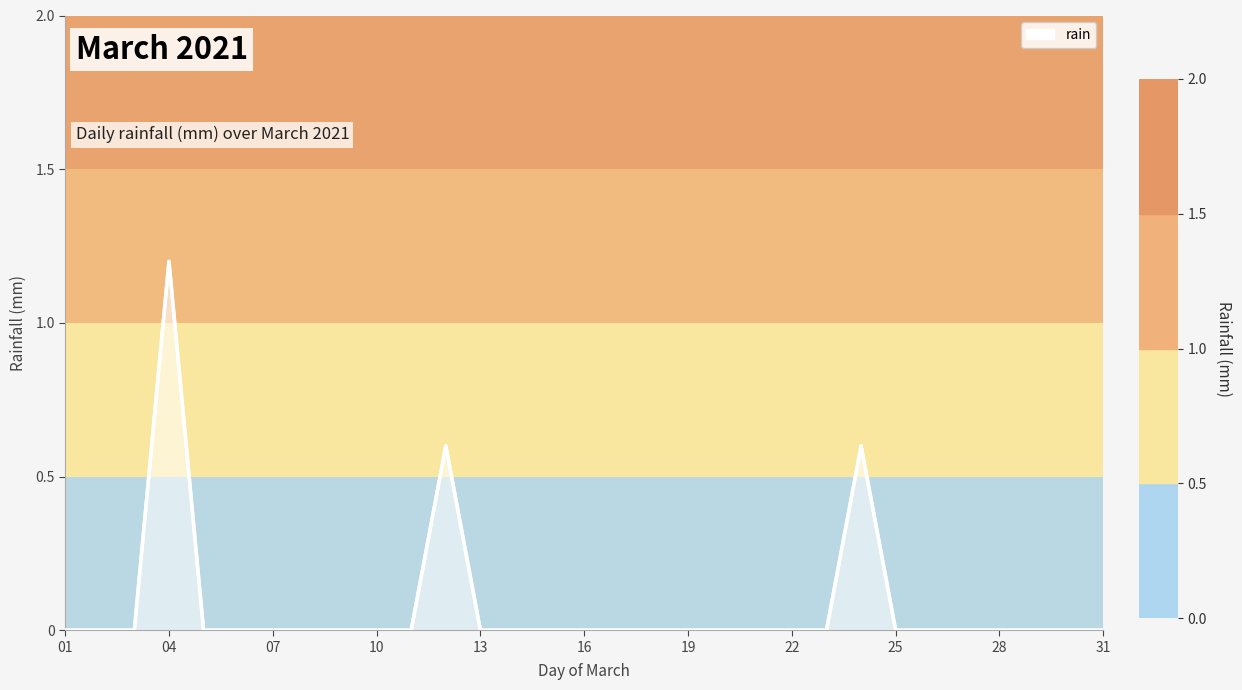

What is the maximum value shown in the chart?

1.2